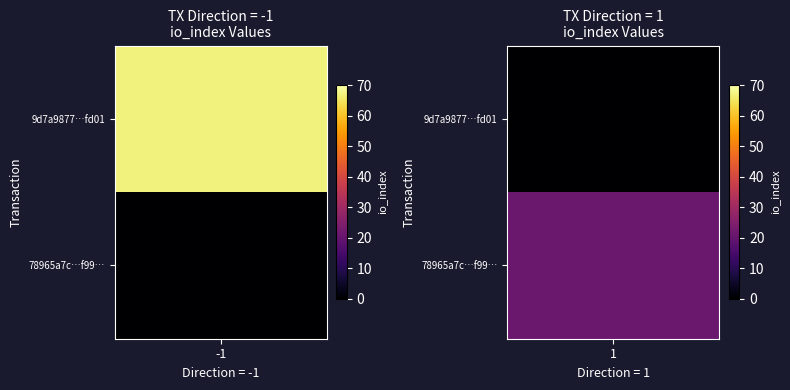

True or false: 78965a7c77196ec04718b58eeed757067669f99 has a value of 1 at direction.

True